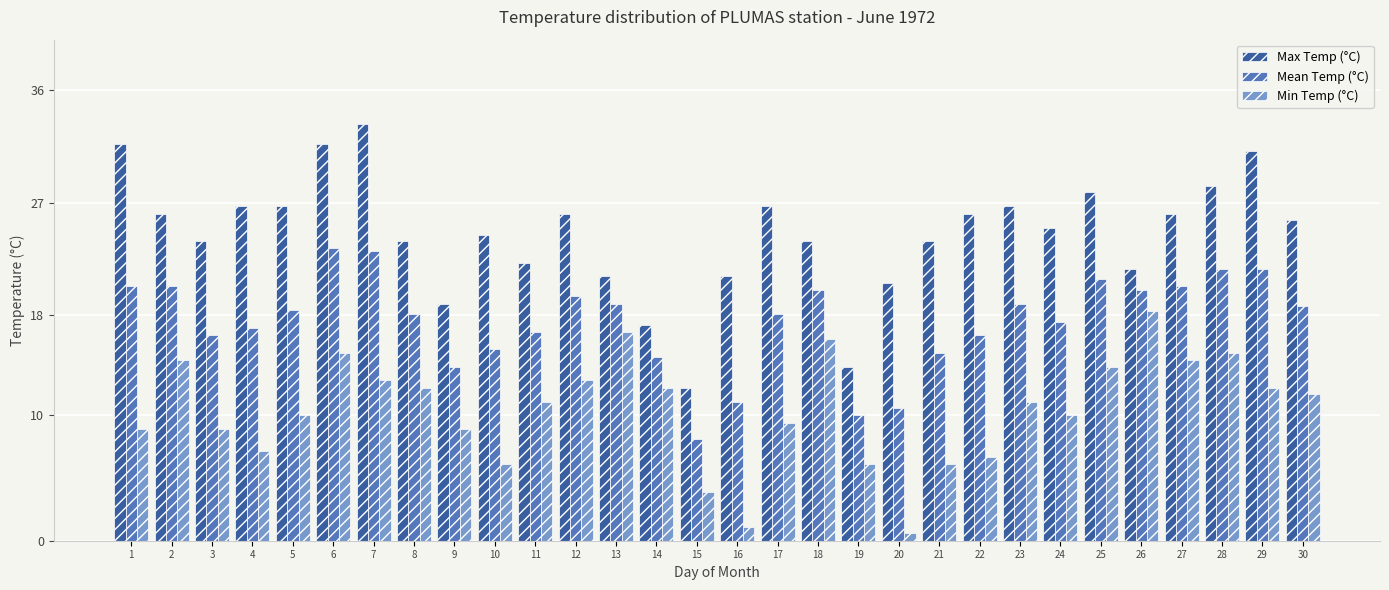

What is the difference between the maximum and minimum values in the Max Temp (°C) series?

21.1